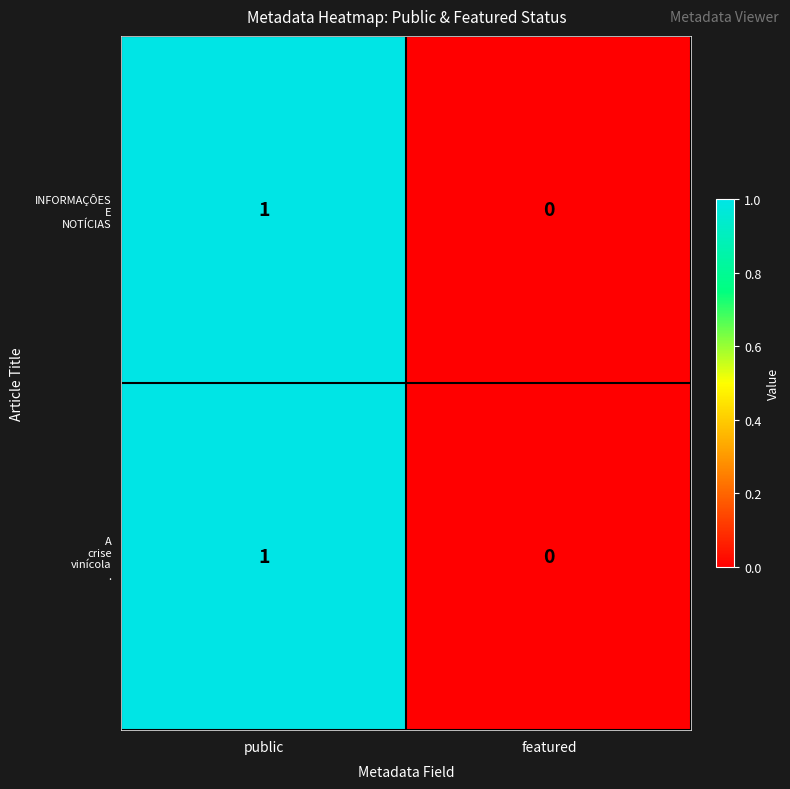

Which label corresponds to the largest value in the chart?

public